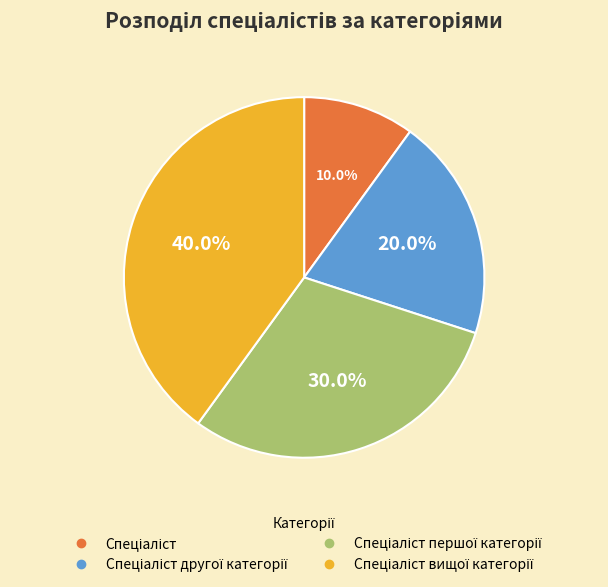

Is there any slice that represents more than half of the pie?

No